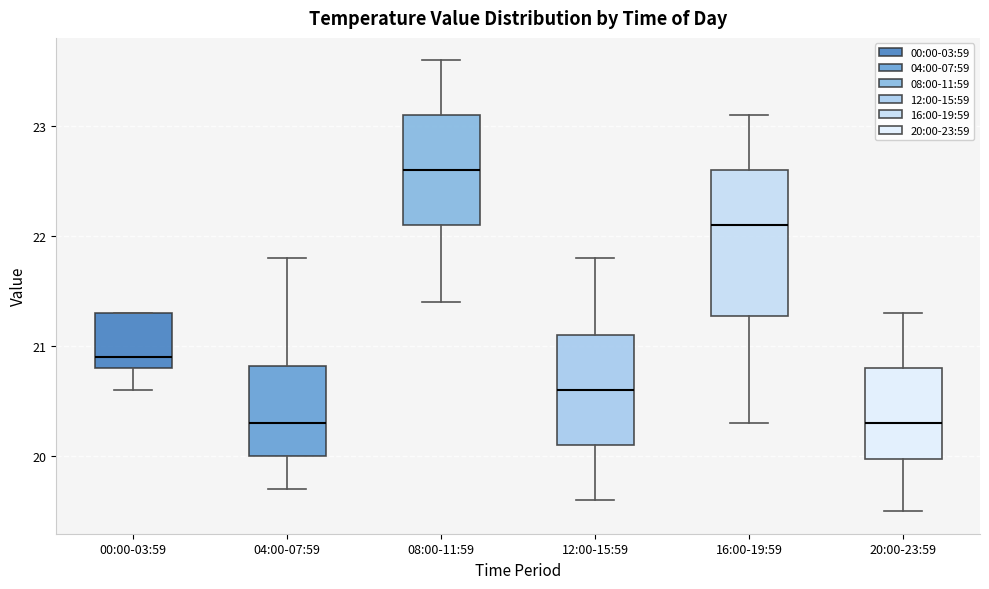

Which box has the highest median line?

08:00-11:59